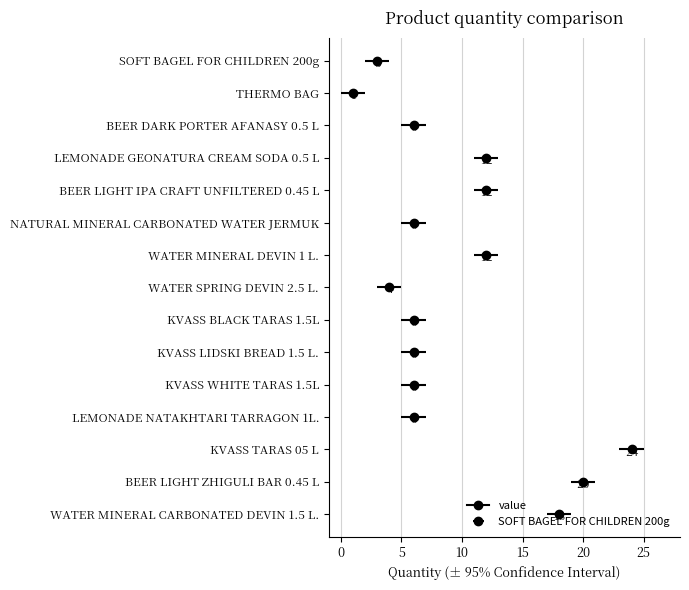

List the labels in order of value, smallest first.

THERMO BAG, SOFT BAGEL FOR CHILDREN 200g, WATER SPRING DEVIN 2.5 L., BEER DARK PORTER AFANASY 0.5 L, NATURAL MINERAL CARBONATED WATER JERMUK, KVASS BLACK TARAS 1.5L, KVASS LIDSKI BREAD 1.5 L., KVASS WHITE TARAS 1.5L, LEMONADE NATAKHTARI TARRAGON 1L., LEMONADE GEONATURA CREAM SODA 0.5 L, BEER LIGHT IPA CRAFT UNFILTERED 0.45 L, WATER MINERAL DEVIN 1 L., WATER MINERAL CARBONATED DEVIN 1.5 L., BEER LIGHT ZHIGULI BAR 0.45 L, KVASS TARAS 05 L